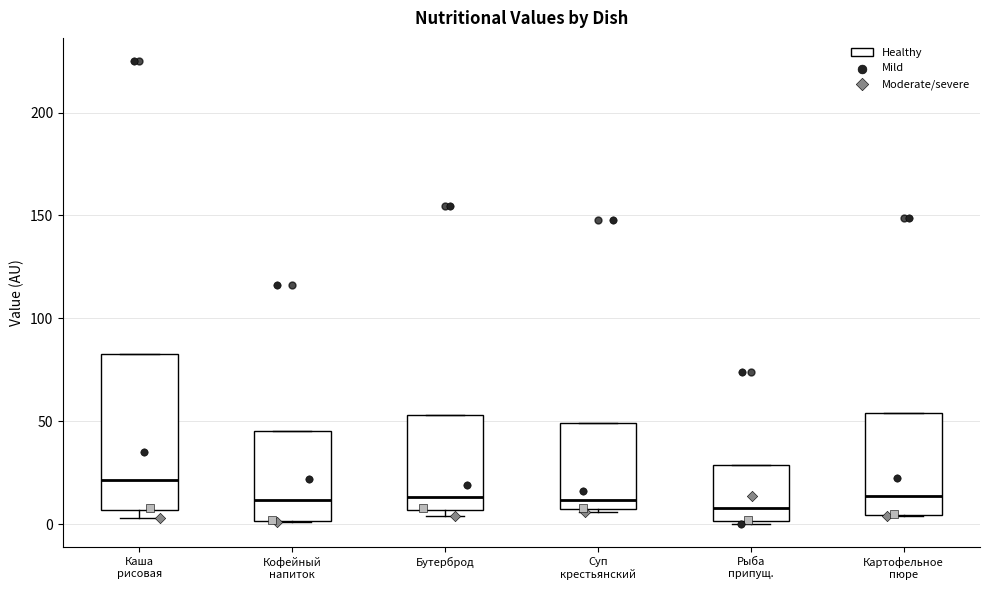

Reading left to right, read every box against the y-axis: the position of its median line, the range the box covers, and the ends of its whiskers. The values are not printed on the chart, so give them approximately, as read against the axis.

Каша рисовая: median 20, box 5 to 85, whiskers 5 (just below the box's lower edge) to 85
Кофейный напиток: median 10, box 0 to 45, whiskers 0 to 45
Бутерброд: median 15, box 5 to 55, whiskers 5 (just below the box's lower edge) to 55
Суп крестьянский: median 10 (just above the box's lower edge), box 10 to 50, whiskers 5 to 50
Рыба припущ.: median 10, box 0 to 30, whiskers 0 to 30
Картофельное пюре: median 15, box 5 to 55, whiskers 5 to 55